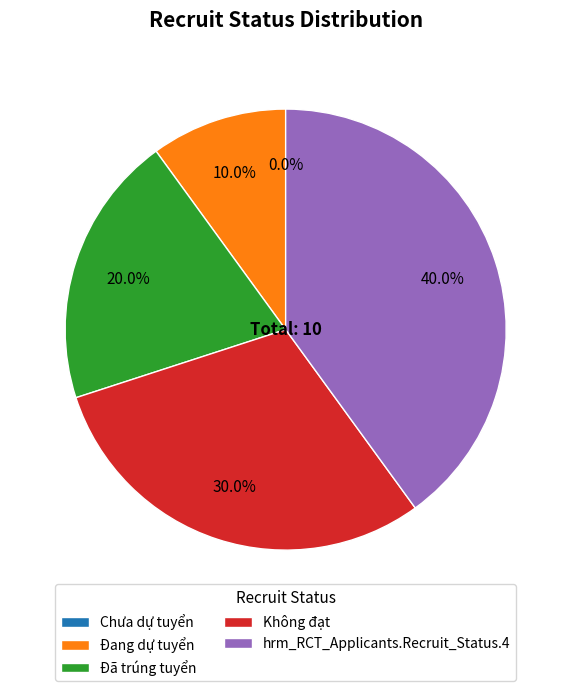

Rank the categories by value from lowest to highest.

Chưa dự tuyển, Đang dự tuyển, Đã trúng tuyển, Không đạt, hrm_RCT_Applicants.Recruit_Status.4